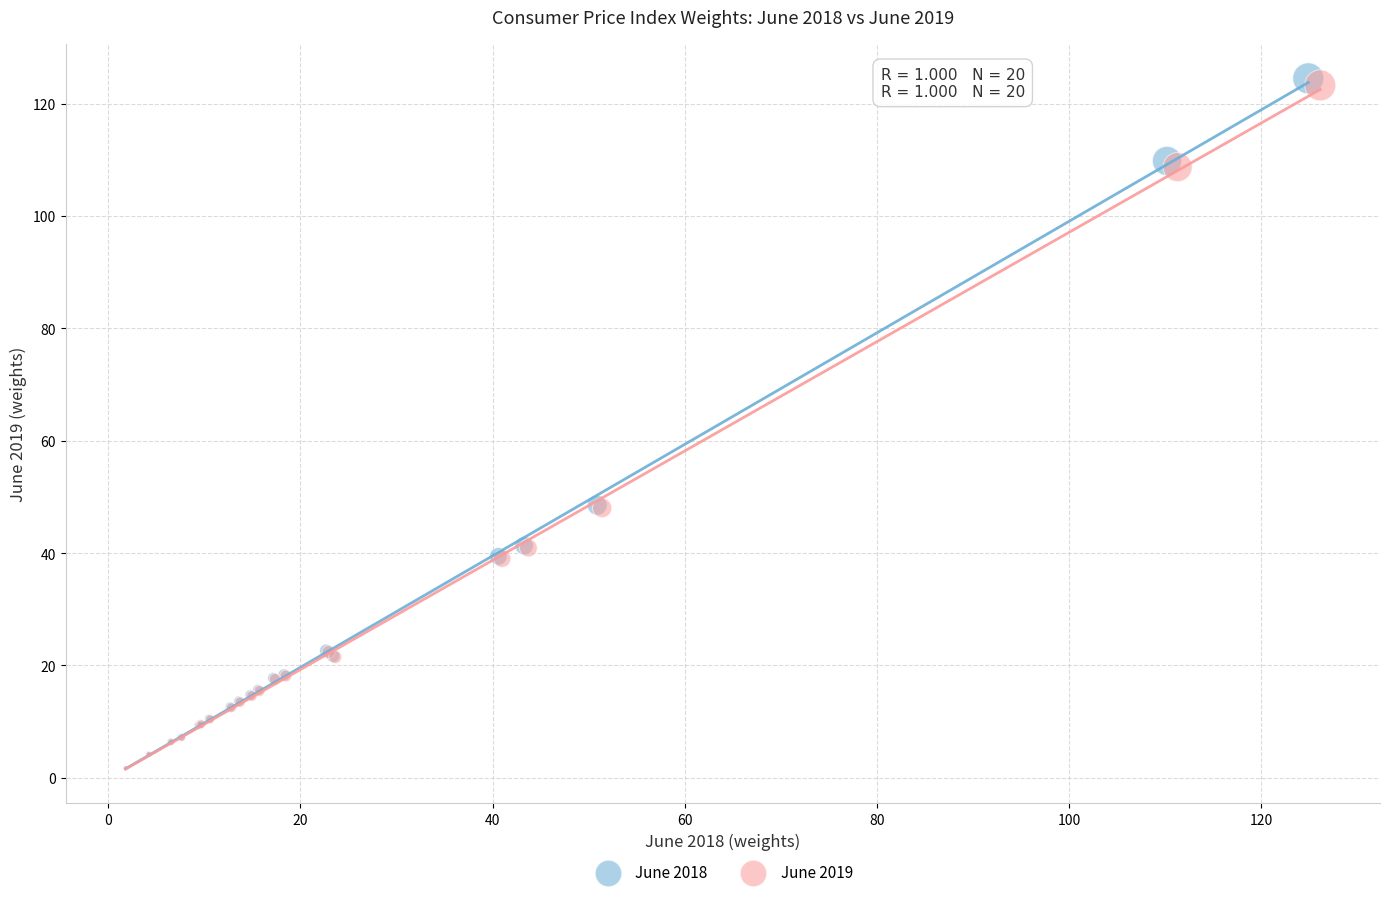

What are all the series names shown in the legend?

June 2018, June 2019